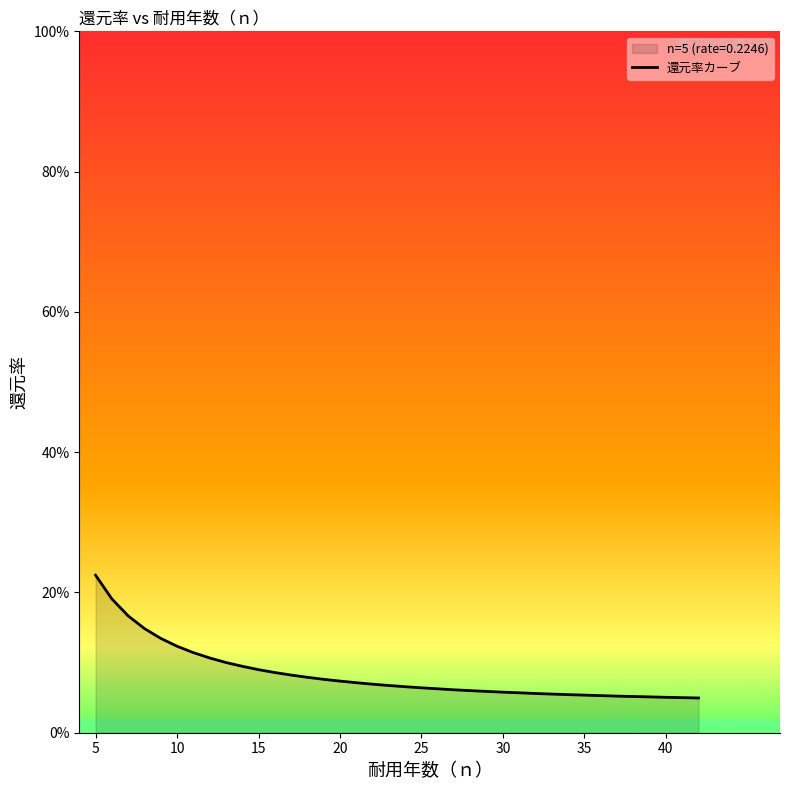

How many series are shown in this chart?

1